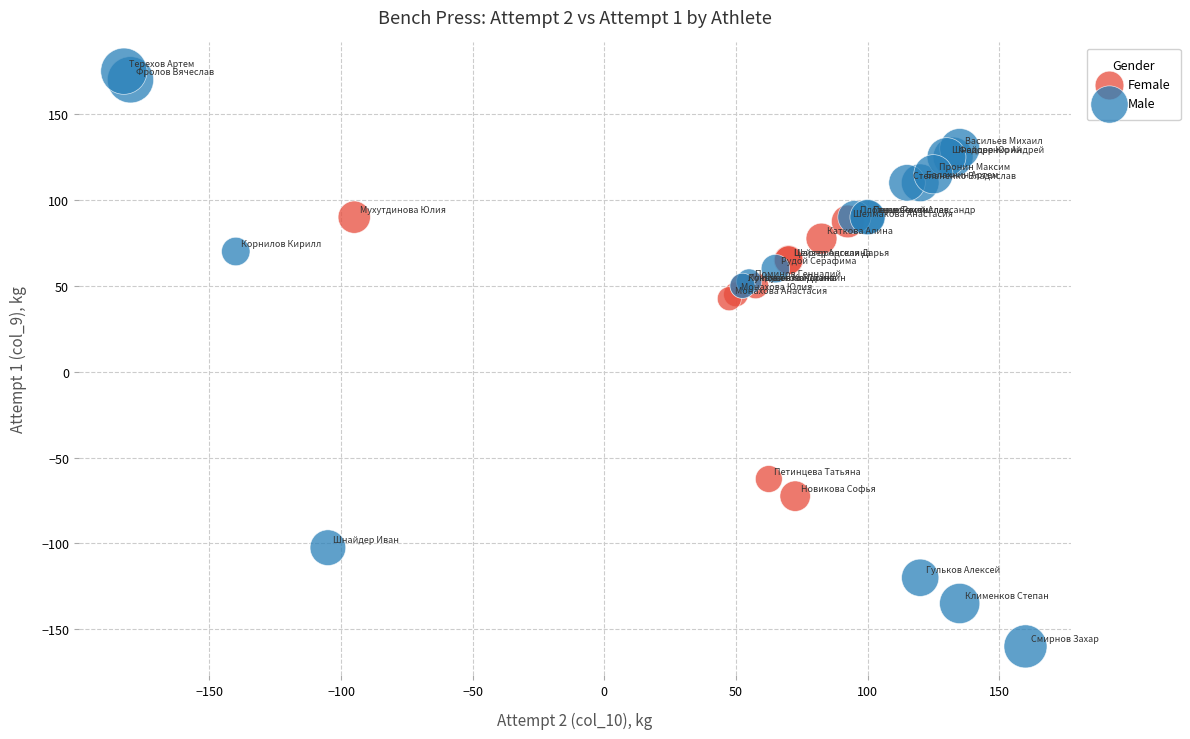

Which series reaches the maximum Y coordinate?

Male